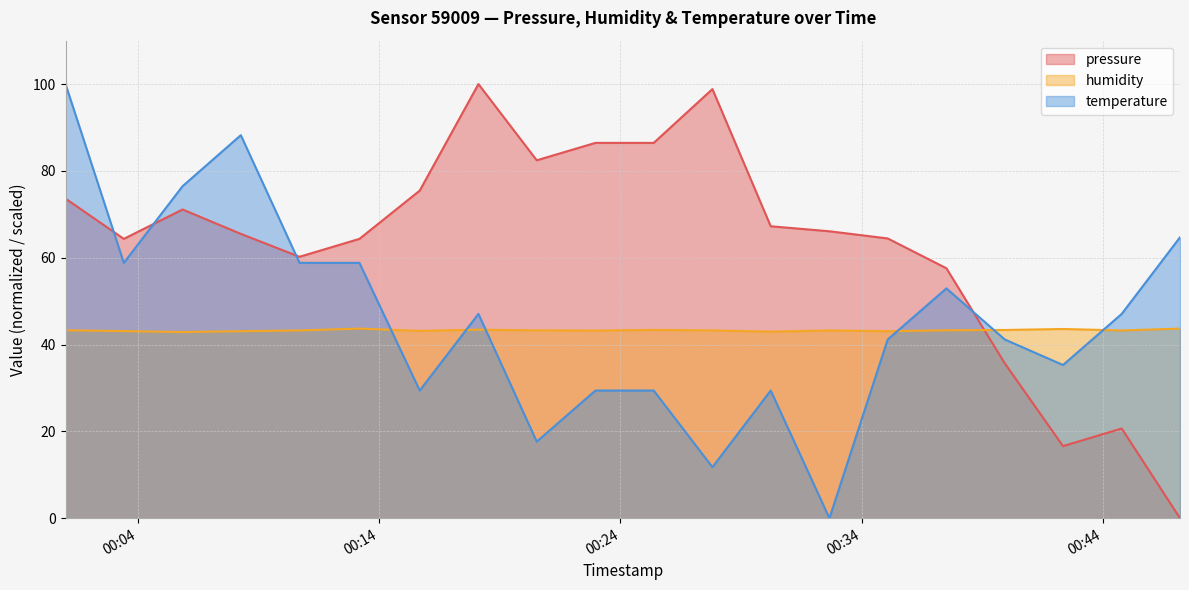

True or false: humidity and pressure cross at least once.

True